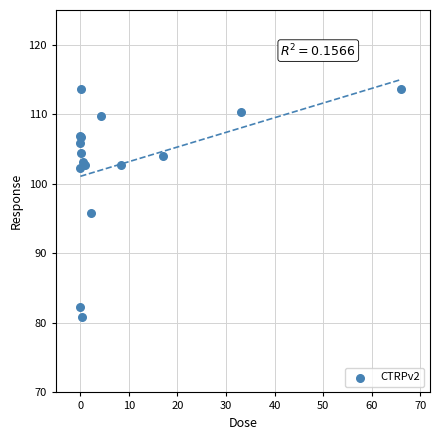

What Y value in the scatter plot is closest to 97?

95.8